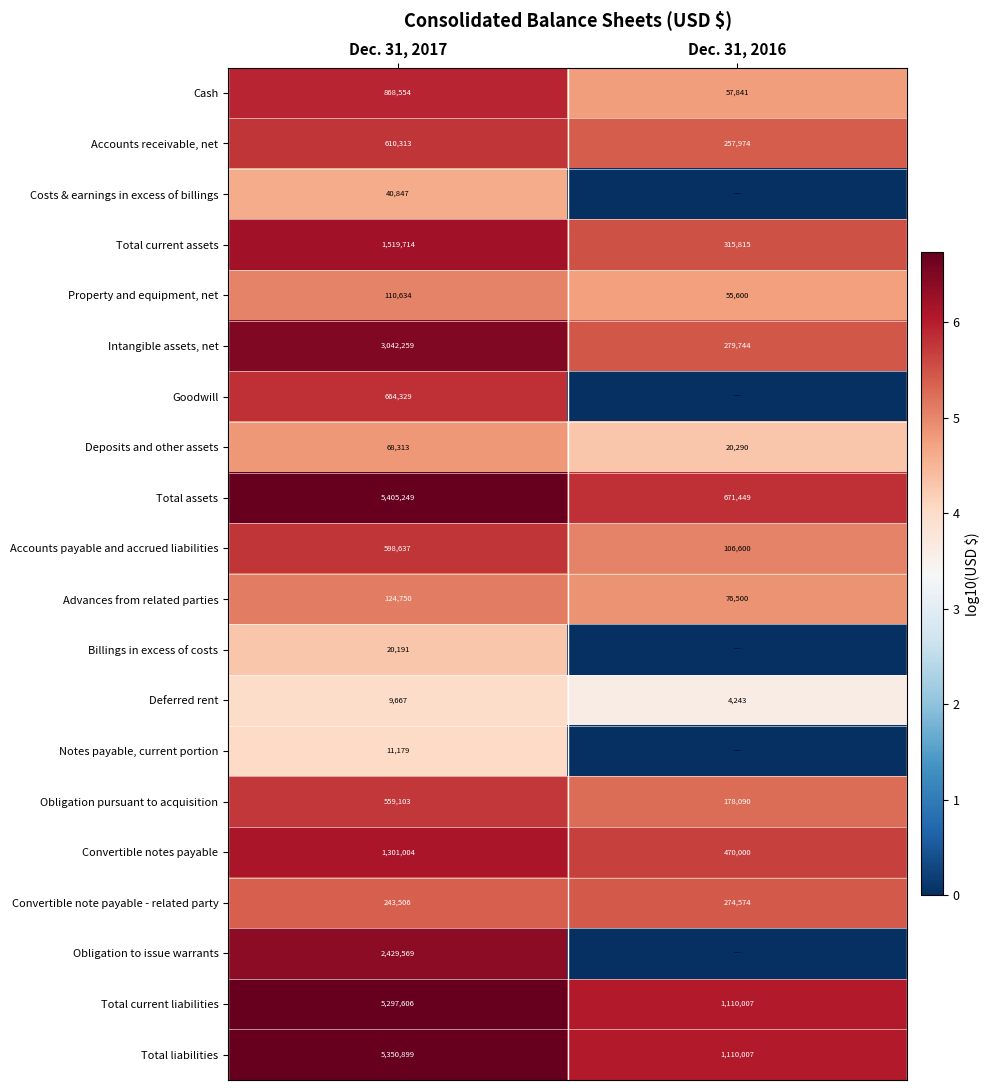

What is the spread (max minus min) of values at Dec. 31, 2017?

5395582